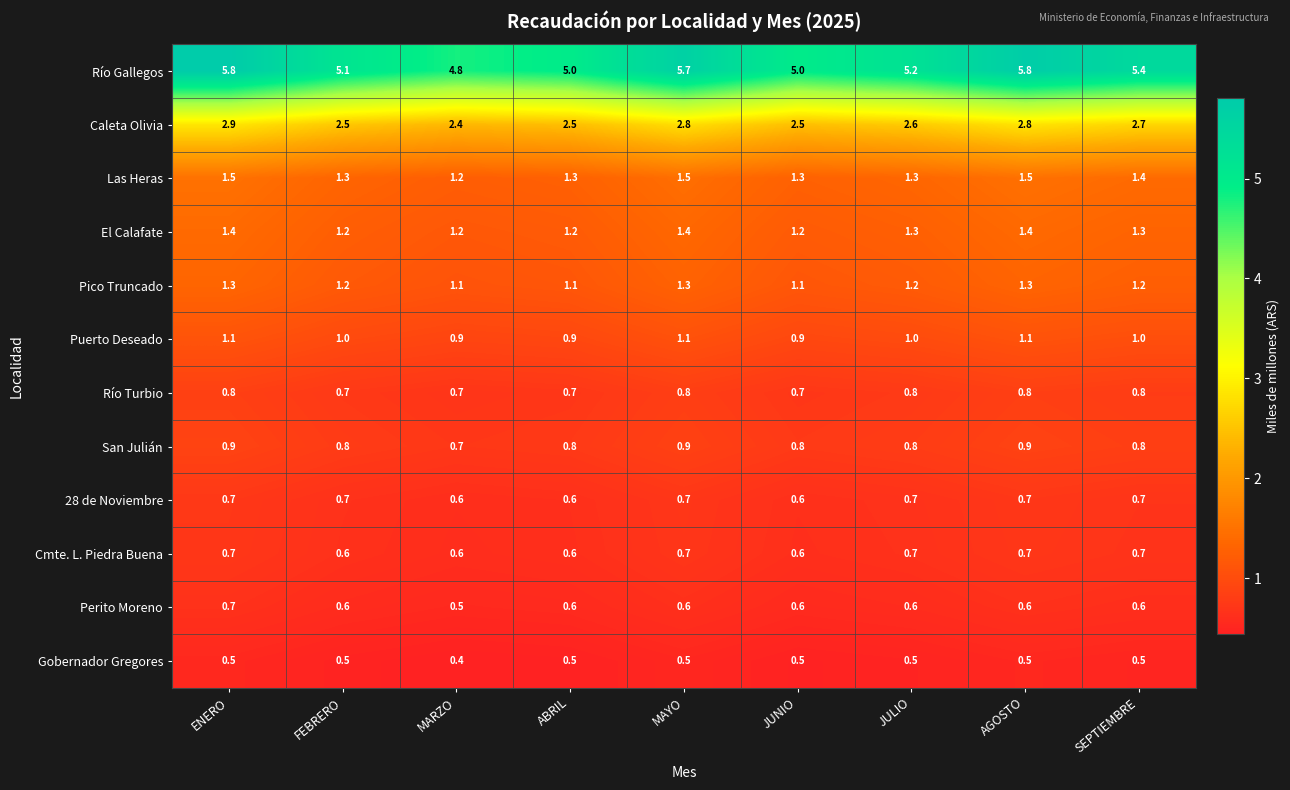

Between MARZO and JUNIO, which series saw the biggest shift?

Río Gallegos